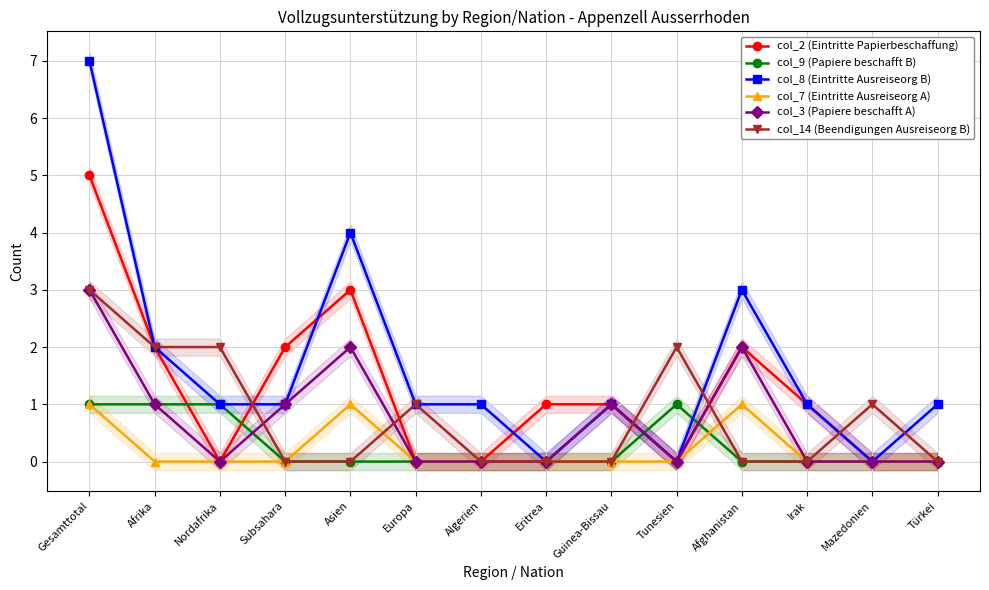

What is the difference between the highest and lowest values at Europa?

1